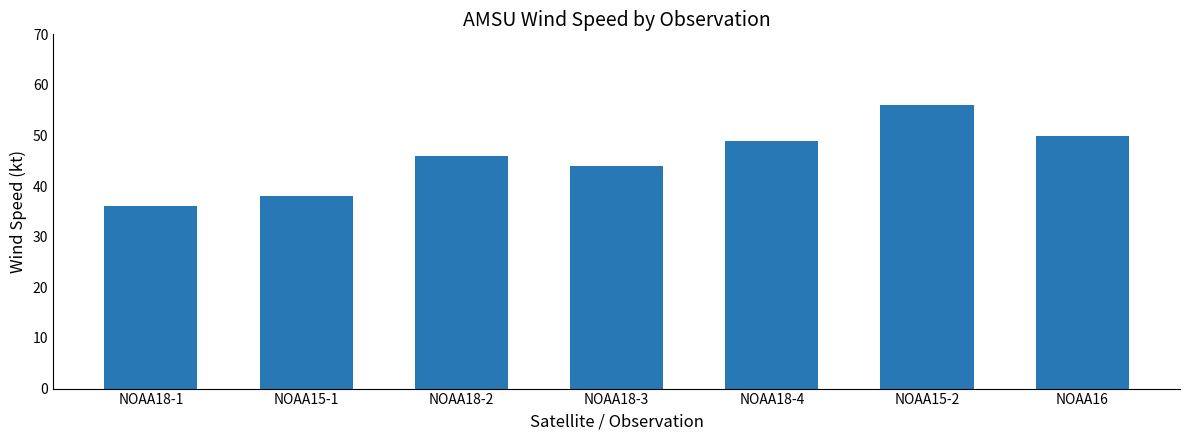

What is the smallest value displayed?

36